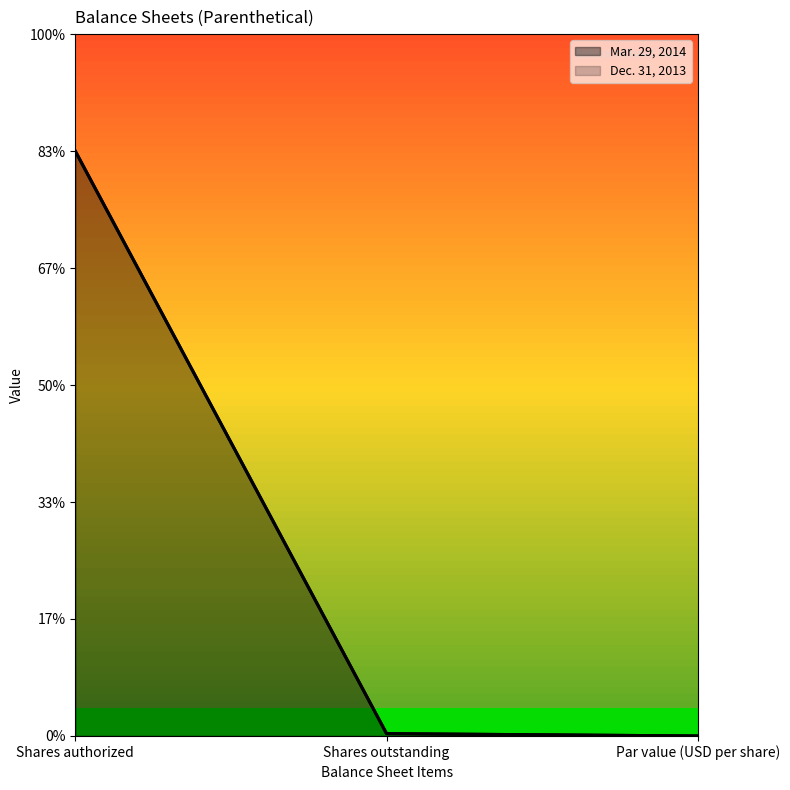

Is it true that Mar. 29, 2014 equals 40000 at Shares outstanding?

True